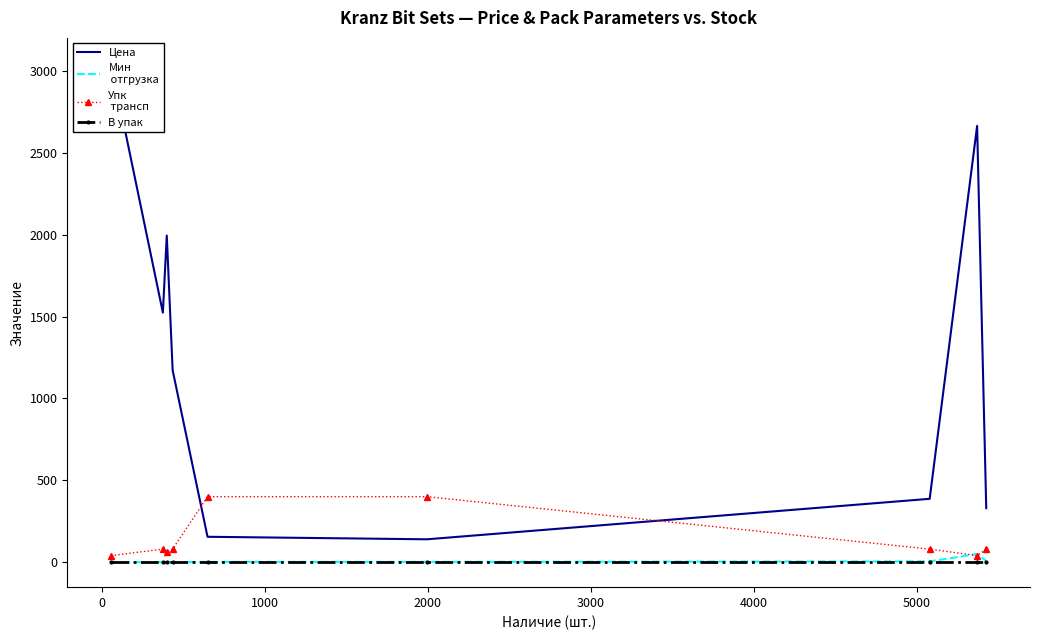

Reading right to left, extract all data points from this chart.

Цена: 329.9	2663.7	387.0	139.8	155.2	1171.9	1994.2	1523.8	3048.8
Мин
 отгрузка: 7.0	50.0	5.0	2.0	2.0	0.0	0.0	0.0	0.0
Упк
 трансп: 80.0	40.0	80.0	400.0	400.0	80.0	60.0	80.0	40.0
В упак: 1.0	1.0	1.0	1.0	1.0	1.0	1.0	1.0	1.0